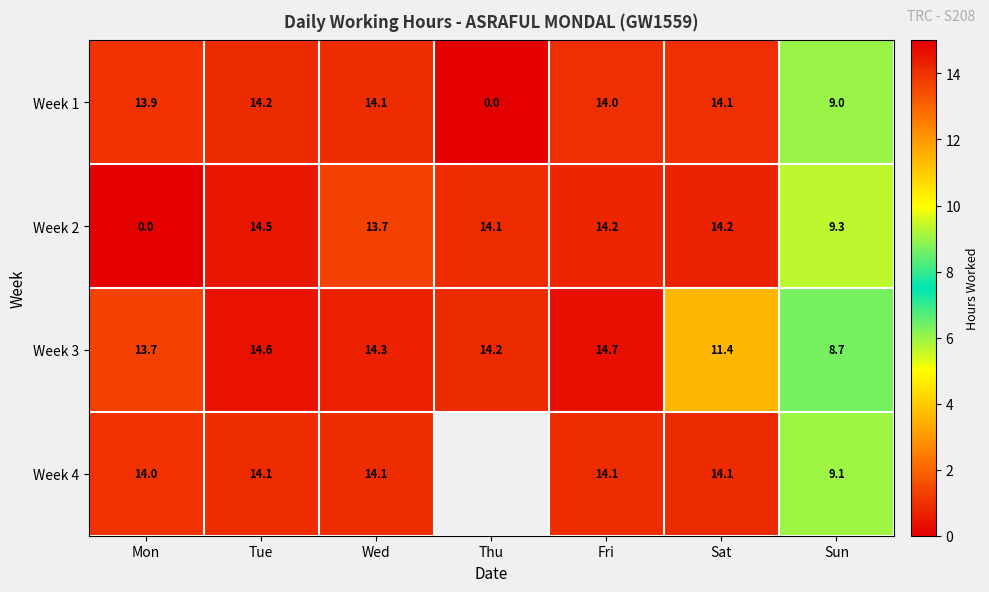

At Tue, list the series in order from smallest to largest.

Week 4, Week 1, Week 2, Week 3